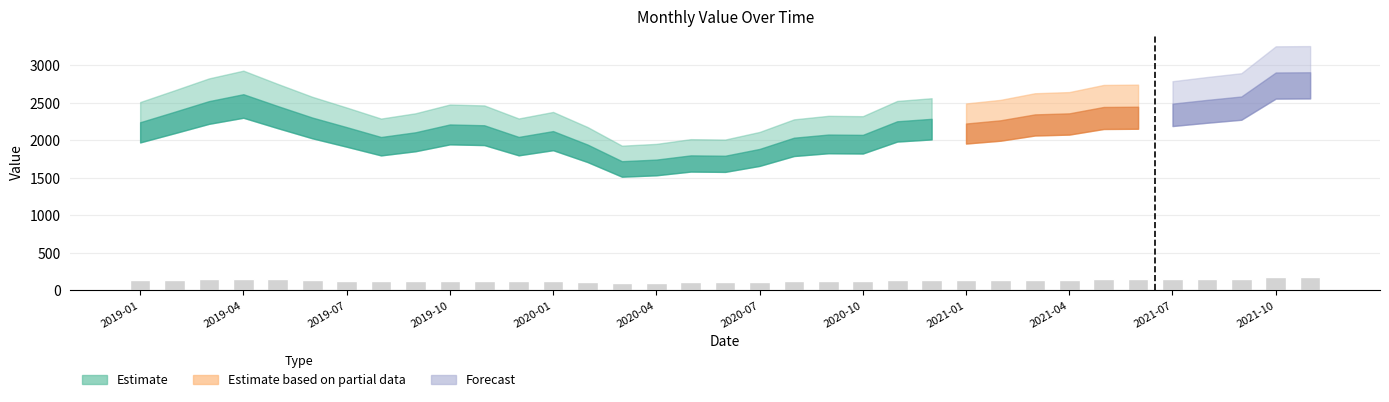

What is the greatest value displayed?

174.4